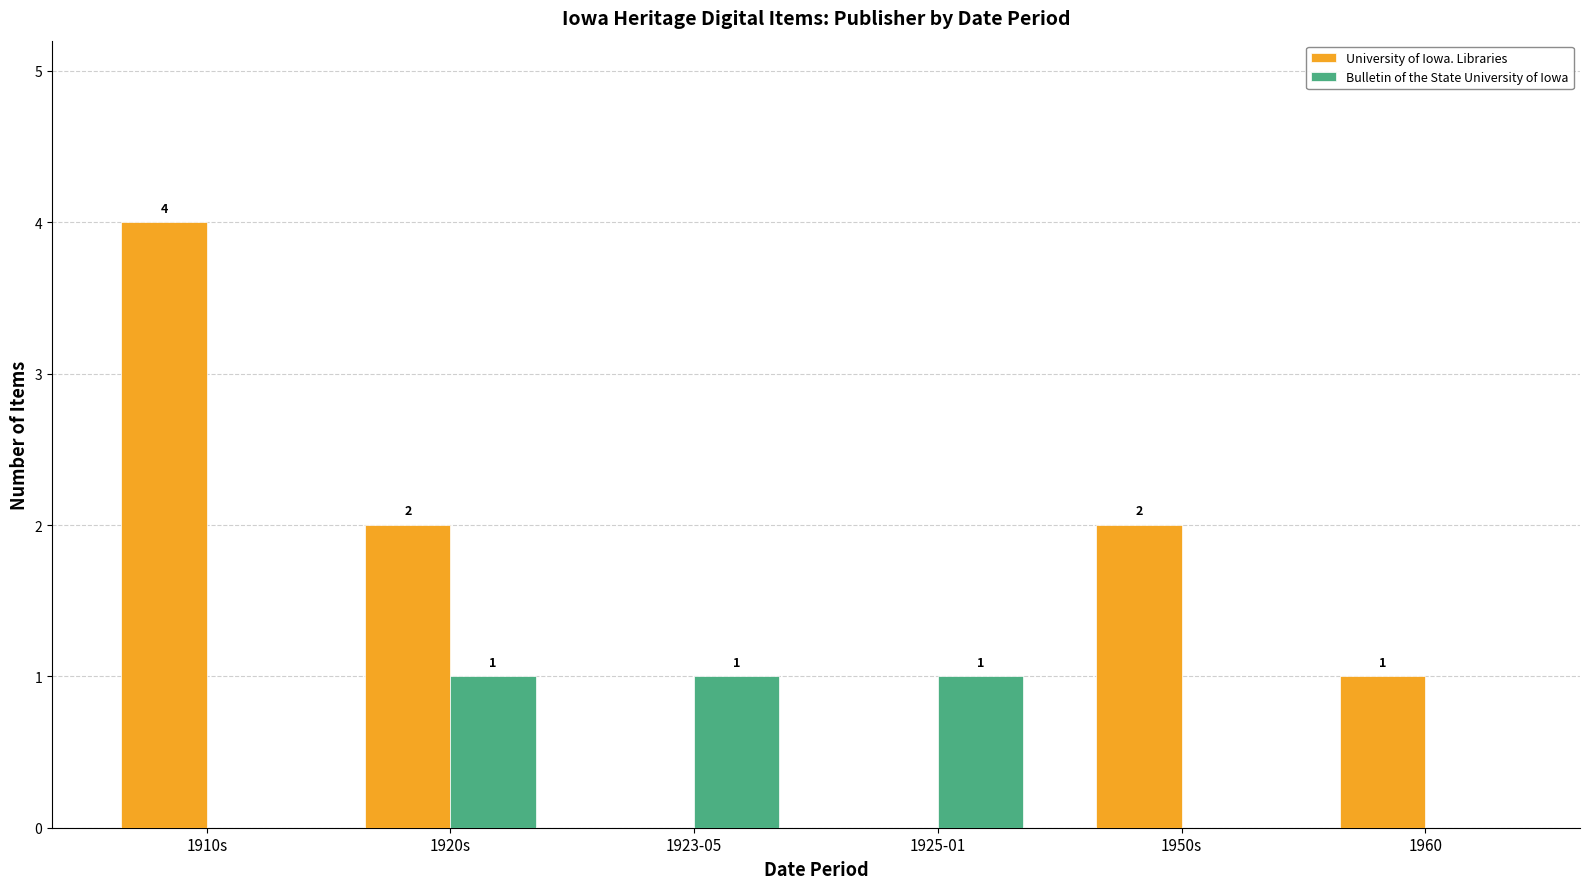

At which category is the sum across all series the highest?

1910s